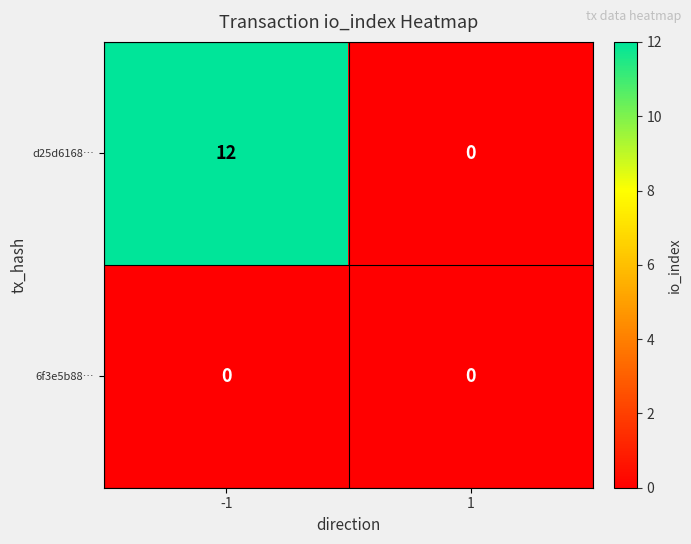

What is the greatest value displayed?

12